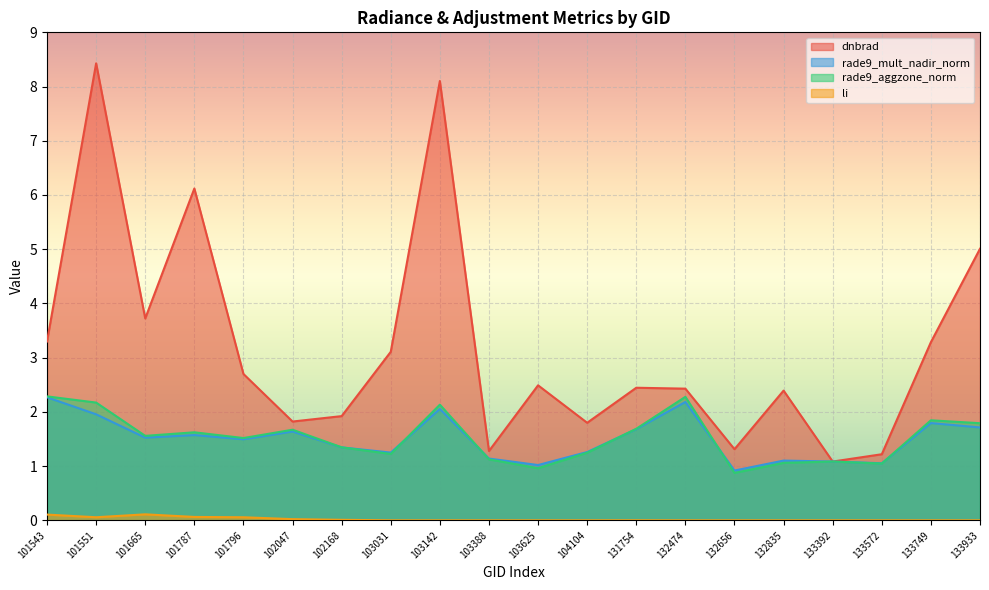

Reading left to right, transcribe all the data shown in this chart.

dnbrad: 101543=3.3	101551=8.4	101665=3.7	101787=6.1	101796=2.7	102047=1.8	102168=1.9	103031=3.1	103142=8.1	103388=1.3	103625=2.5	104104=1.8	131754=2.4	132474=2.4	132656=1.3	132835=2.4	133392=1.1	133572=1.2	133749=3.3	133933=5.0
rade9_mult_nadir_norm: 101543=2.3	101551=2.0	101665=1.5	101787=1.6	101796=1.5	102047=1.6	102168=1.3	103031=1.2	103142=2.1	103388=1.1	103625=1.0	104104=1.3	131754=1.7	132474=2.2	132656=0.9	132835=1.1	133392=1.1	133572=1.1	133749=1.8	133933=1.7
rade9_aggzone_norm: 101543=2.3	101551=2.2	101665=1.6	101787=1.6	101796=1.5	102047=1.7	102168=1.3	103031=1.2	103142=2.1	103388=1.1	103625=1.0	104104=1.2	131754=1.7	132474=2.3	132656=0.9	132835=1.1	133392=1.1	133572=1.0	133749=1.8	133933=1.8
li: 101543=0.1	101551=0.1	101665=0.1	101787=0.1	101796=0.1	102047=0.0	102168=0.0	103031=0.0	103142=0.0	103388=0.0	103625=0.0	104104=0.0	131754=0.0	132474=0.0	132656=0.0	132835=0.0	133392=0.0	133572=0.0	133749=0.0	133933=0.0